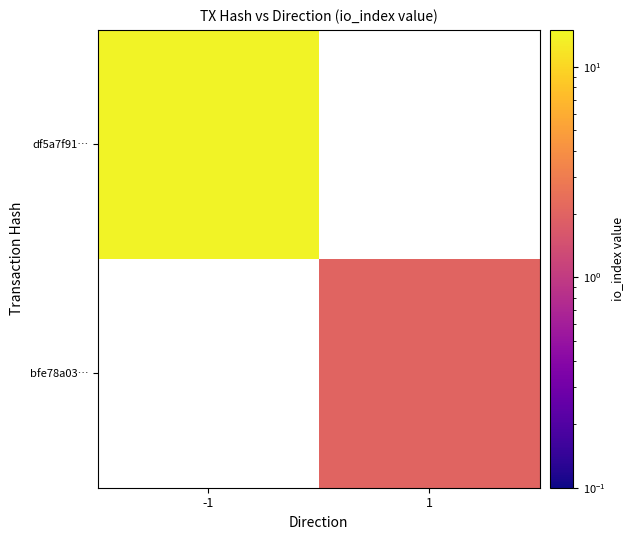

The bfe78a03… series shows 2.0 at 1. True or false?

True